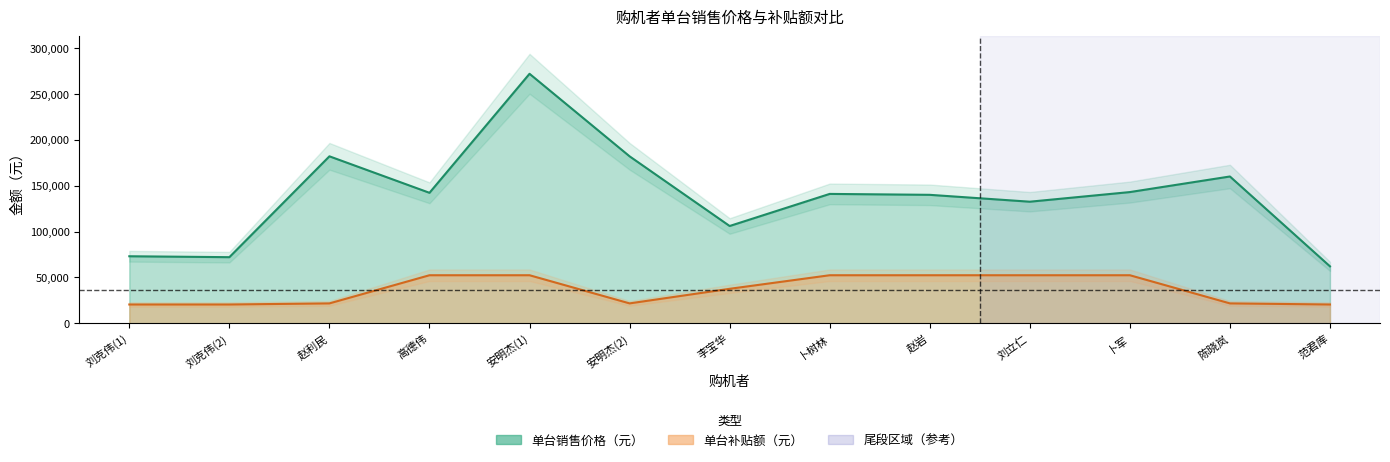

What position from the right is 卜军?

3